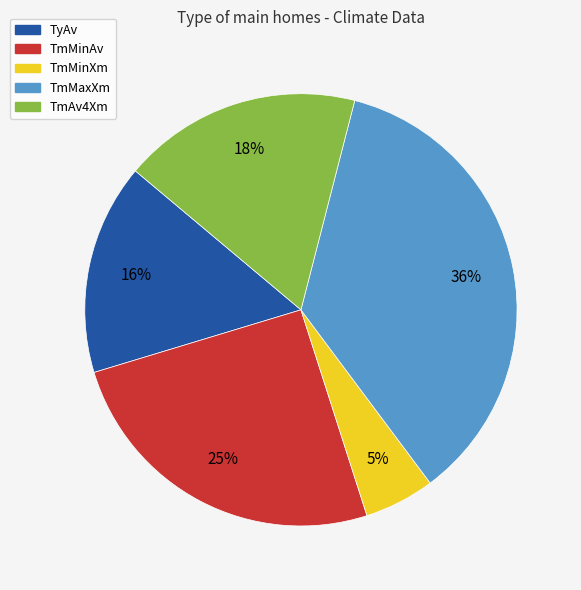

Which category has the biggest portion of the pie?

TmMaxXm